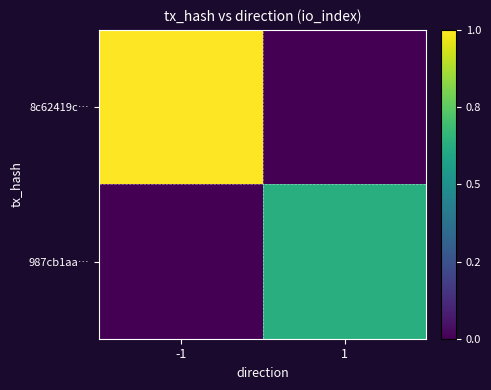

Count the number of data series in this chart.

2